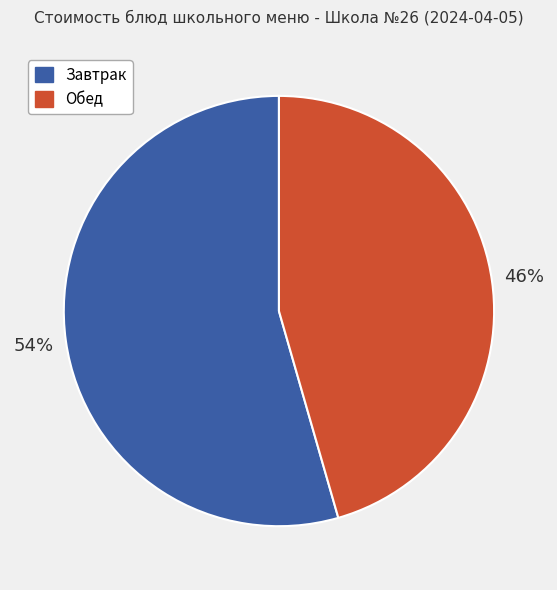

To the nearest percent, what is the average slice percentage?

50%